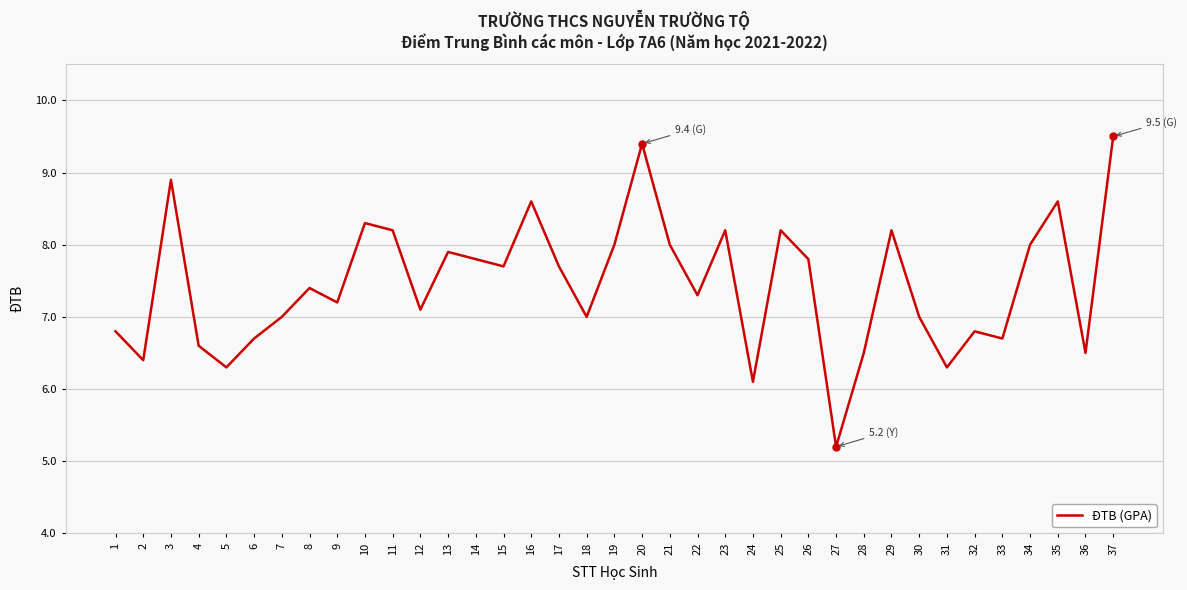

Where is the first local maximum?

3